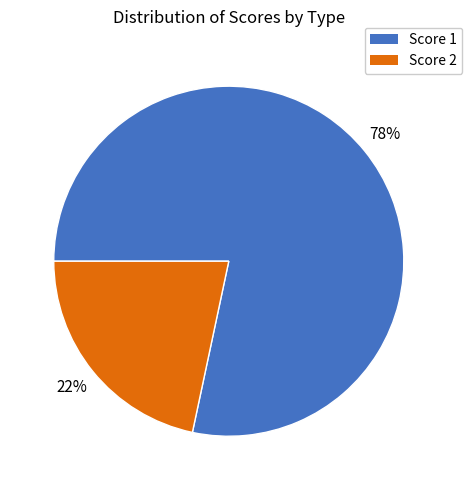

To the nearest percent, what is the average slice percentage?

50%